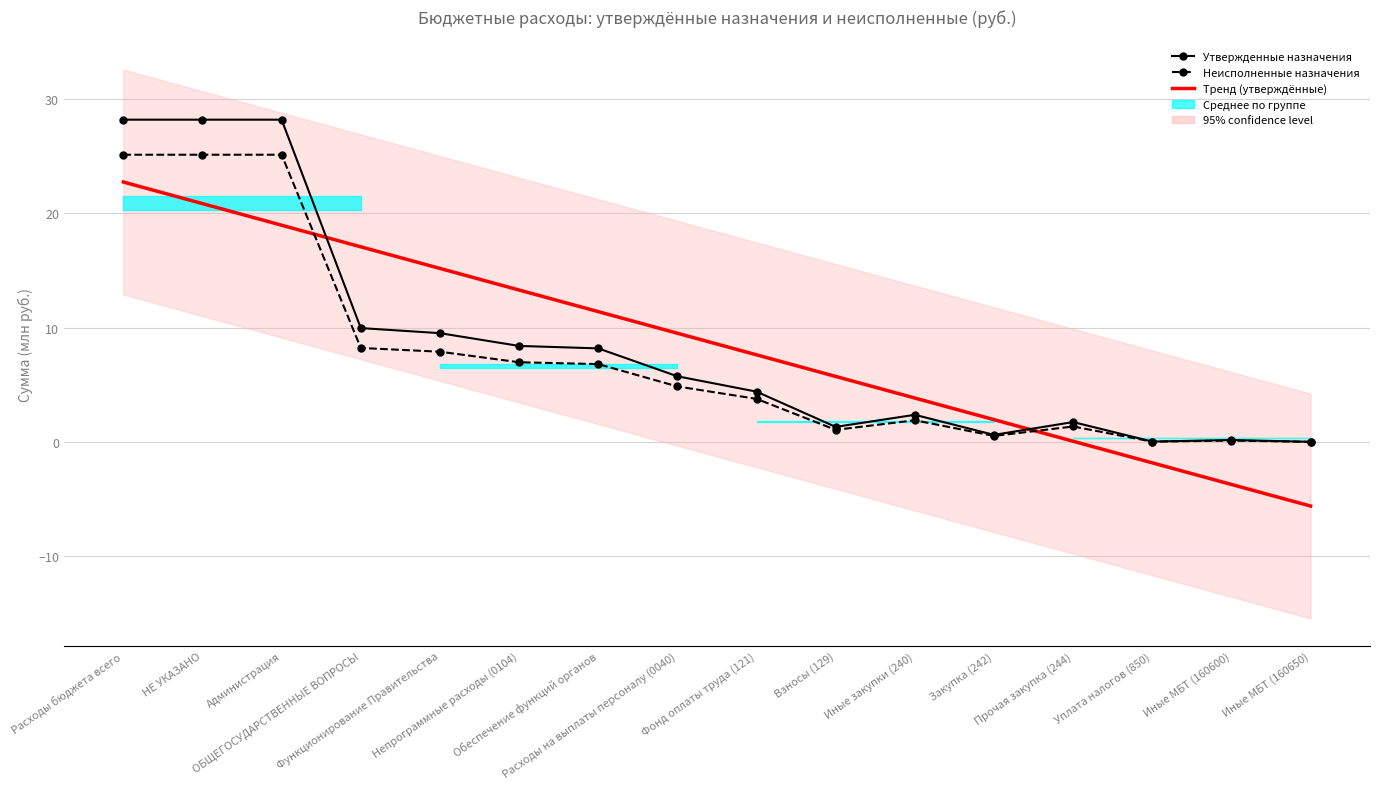

What is the spread (max minus min) of values at Администрация?

9.2